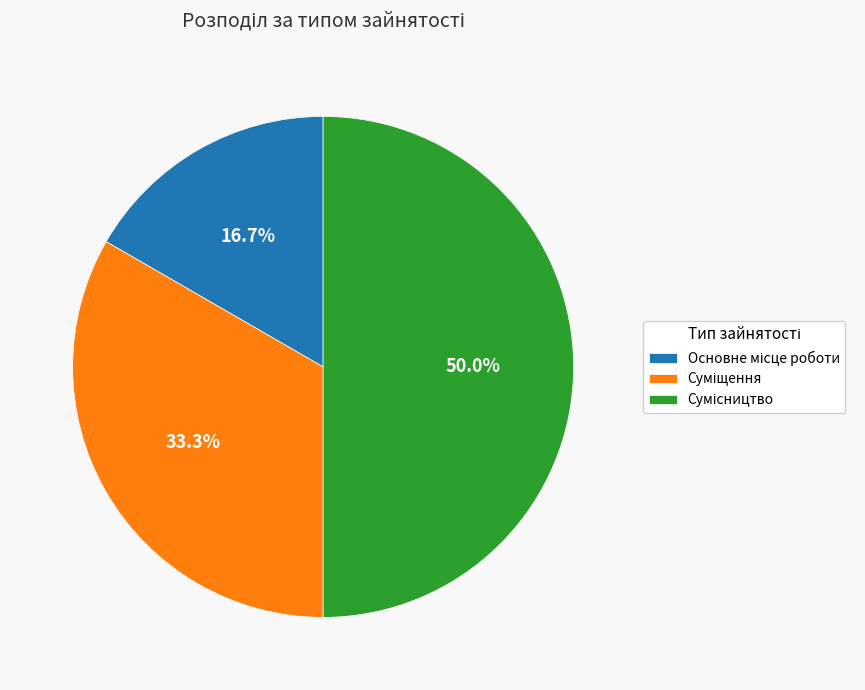

What is the ratio of the value at Сумісництво to the value at Суміщення?

1.5